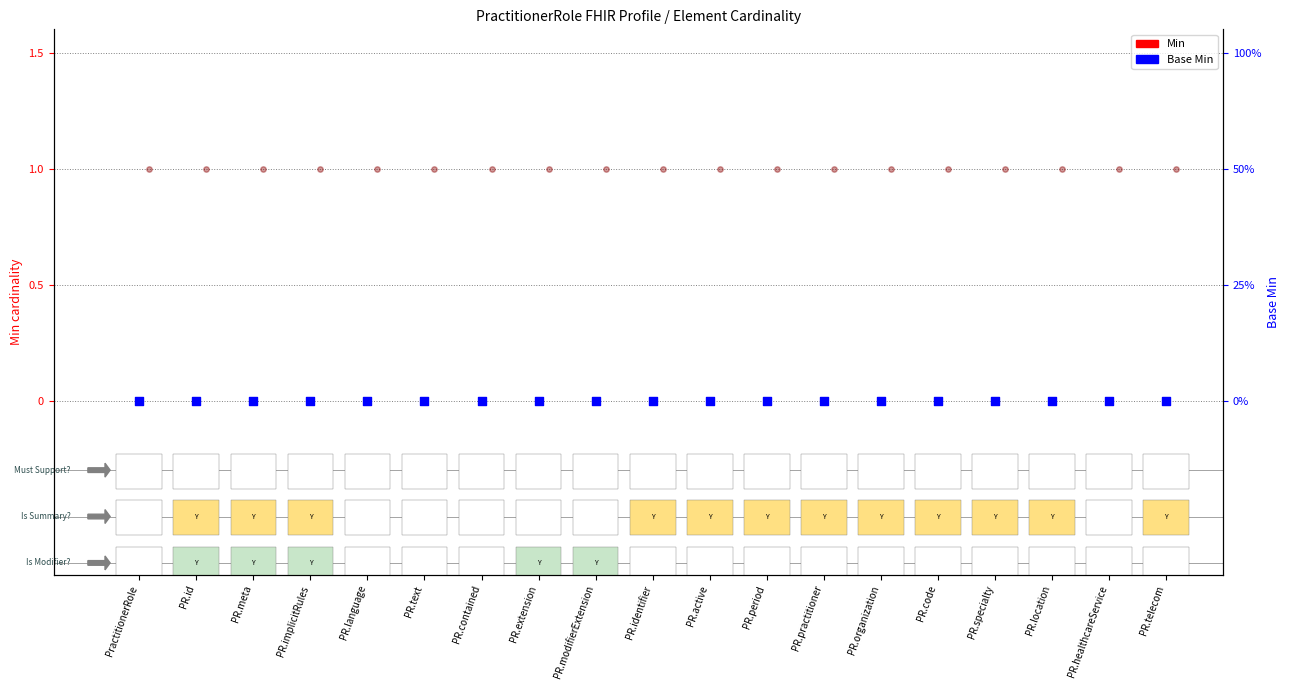

At how many categories does at least one series exceed 0?

19